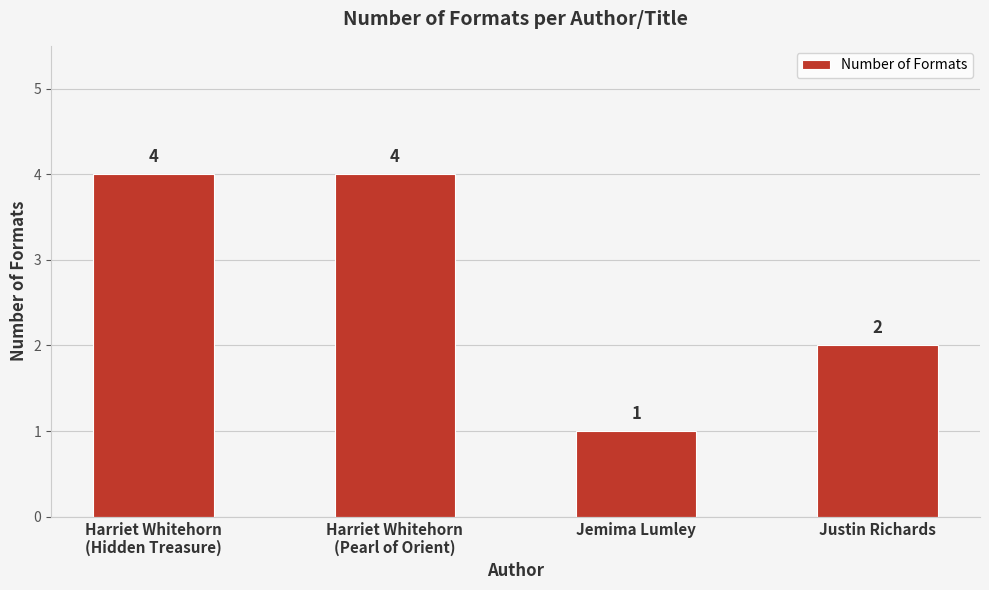

At which label is the value closest to 2?

Justin Richards